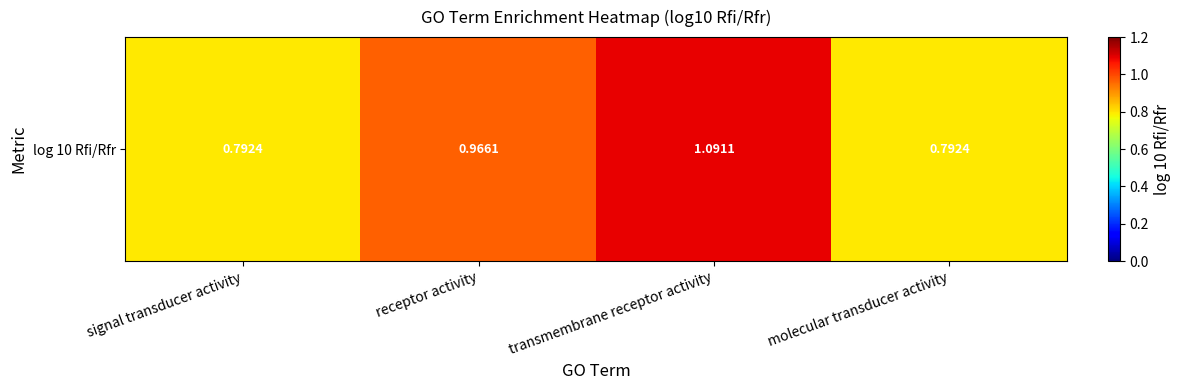

Rank the categories by value from lowest to highest.

signal transducer activity, molecular transducer activity, receptor activity, transmembrane receptor activity